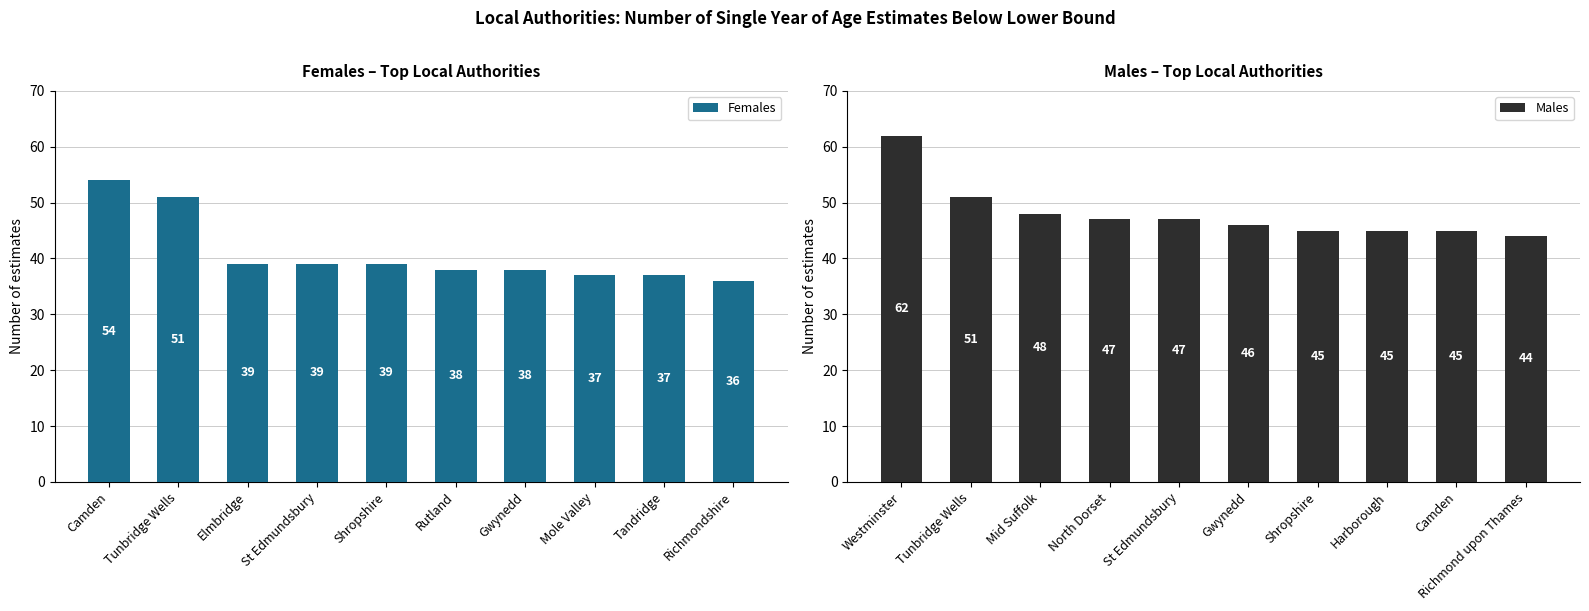

The Males series shows 62 at Westminster. True or false?

True